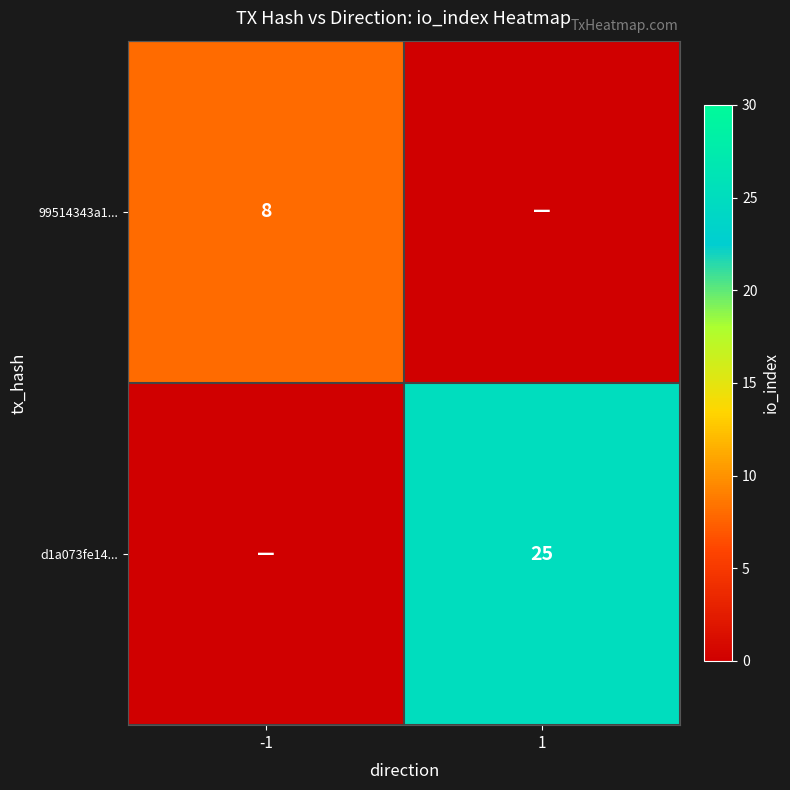

True or false: 99514343a1... has a value of 8 at -1.

True